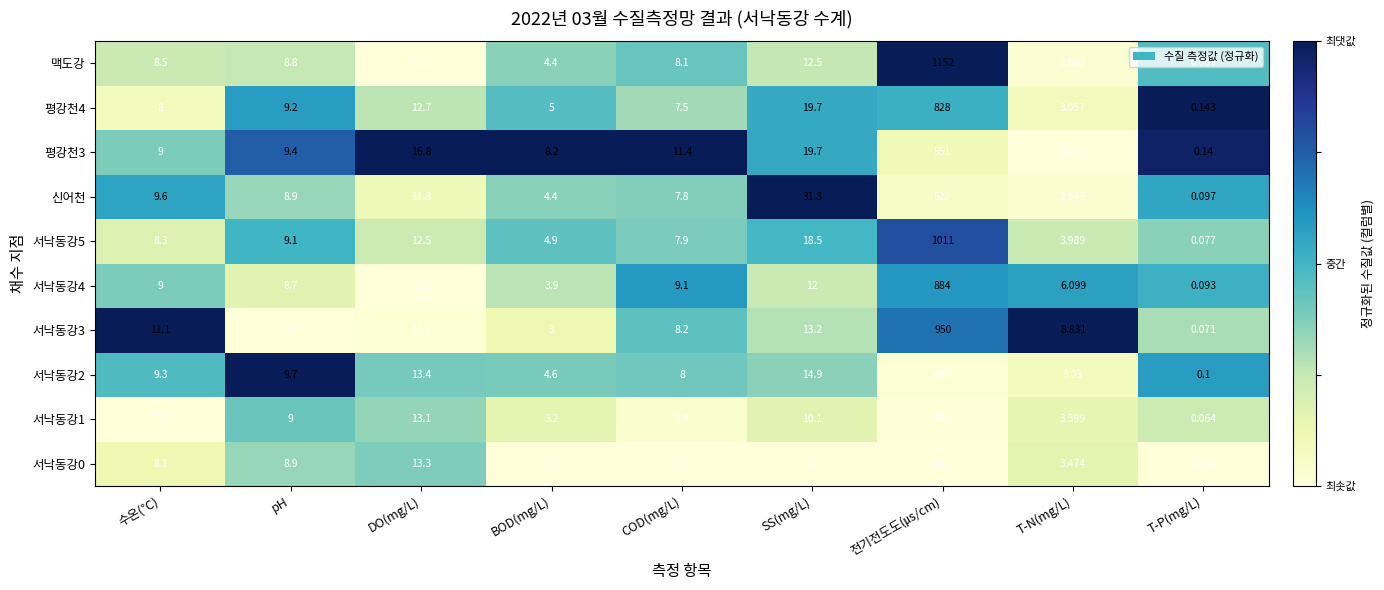

How many series are shown in this chart?

10